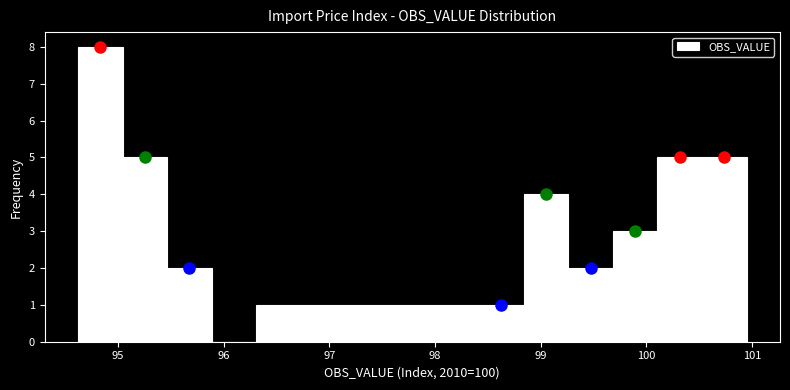

Reading left to right, transcribe this chart: for each bar, give the range it covers on the x-axis and its height. Neither the bar edges nor the heights are printed on the chart, so give them approximately, as read against the axes.

94.6 to 95.0: 8
95.0 to 95.5: 5
95.5 to 95.9: 2
95.9 to 96.3: 0
96.3 to 96.7: 1
96.7 to 97.2: 1
97.2 to 97.6: 1
97.6 to 98.0: 1
98.0 to 98.4: 1
98.4 to 98.8: 1
98.8 to 99.3: 4
99.3 to 99.7: 2
99.7 to 100.1: 3
100.1 to 100.5: 5
100.5 to 101.0: 5